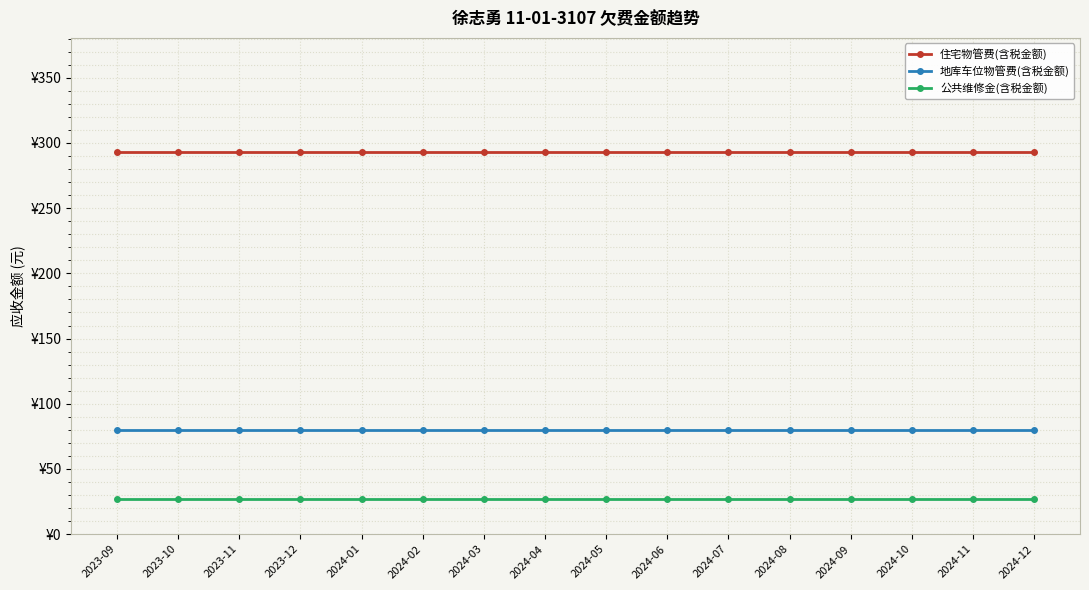

List the labels in order of 住宅物管费(含税金额) value, largest first.

2023-09, 2023-10, 2023-11, 2023-12, 2024-01, 2024-02, 2024-03, 2024-04, 2024-05, 2024-06, 2024-07, 2024-08, 2024-09, 2024-10, 2024-11, 2024-12